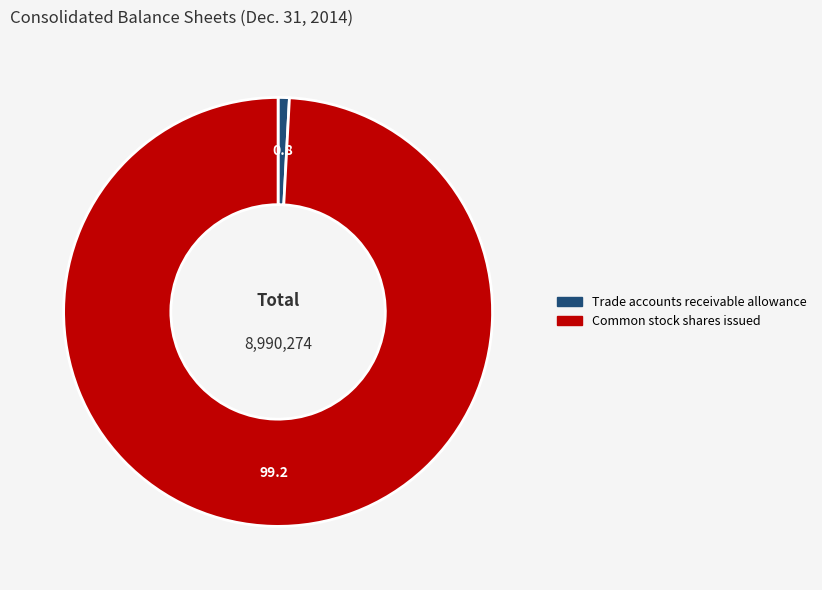

The Trade accounts receivable allowance slice represents 11% of the pie. True or false?

False